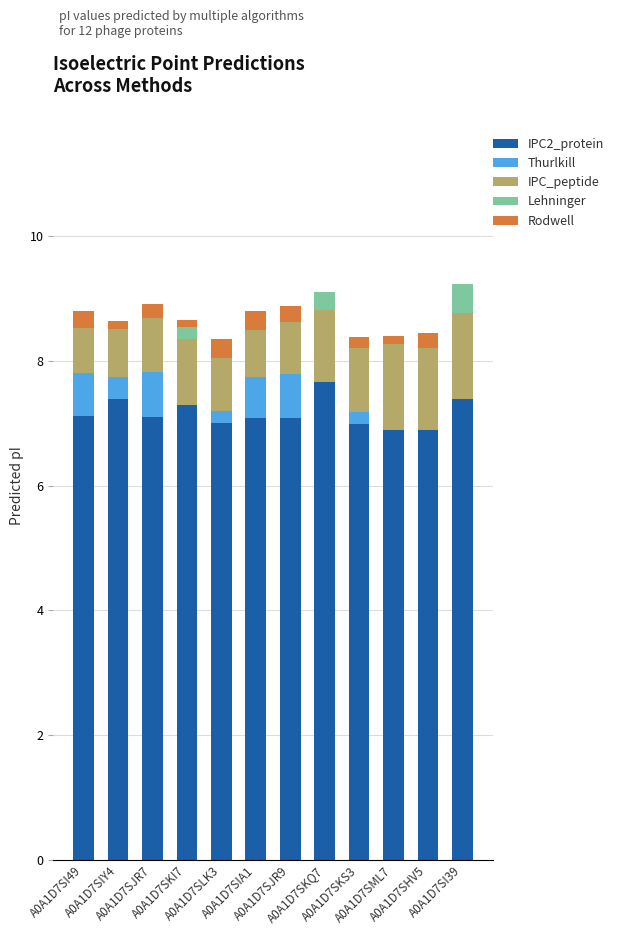

What is the highest value of the IPC2_protein series?

7.7